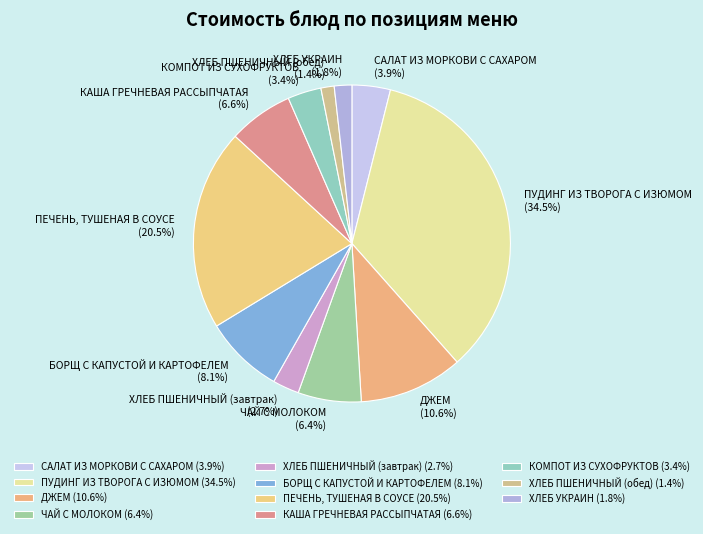

Between ХЛЕБ ПШЕНИЧНЫЙ (завтрак) and ПЕЧЕНЬ, ТУШЕНАЯ В СОУСЕ, which is larger?

ПЕЧЕНЬ, ТУШЕНАЯ В СОУСЕ